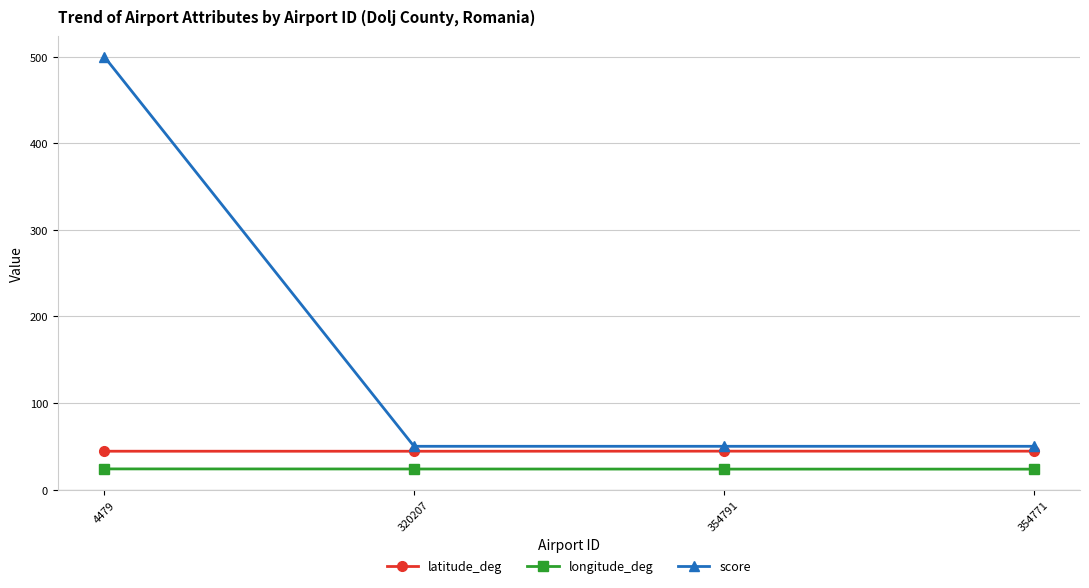

True or false: longitude_deg and latitude_deg cross at least once.

False